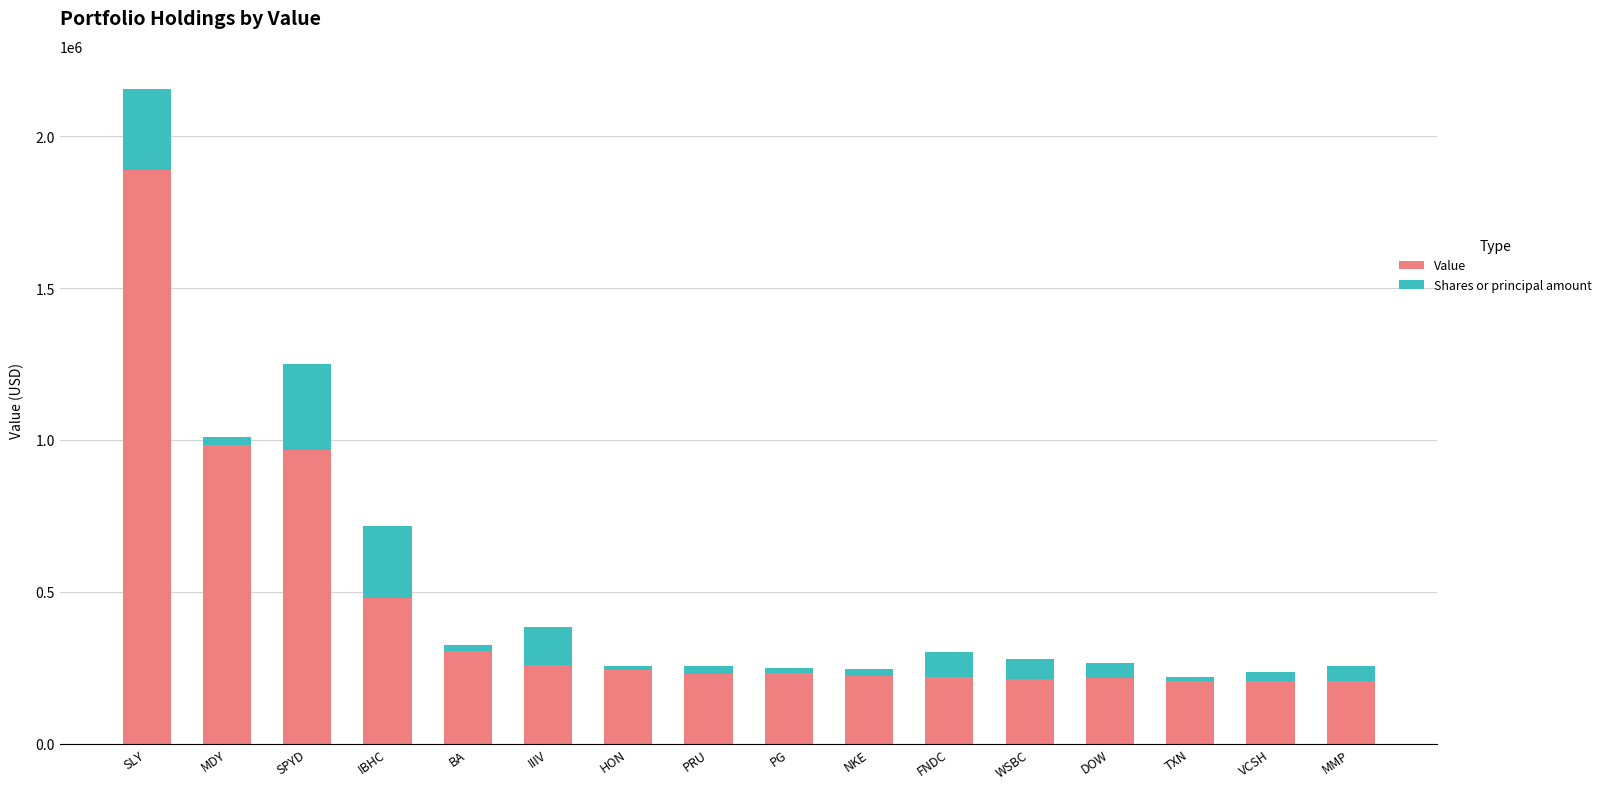

At which category is the sum across all series the highest?

SLY